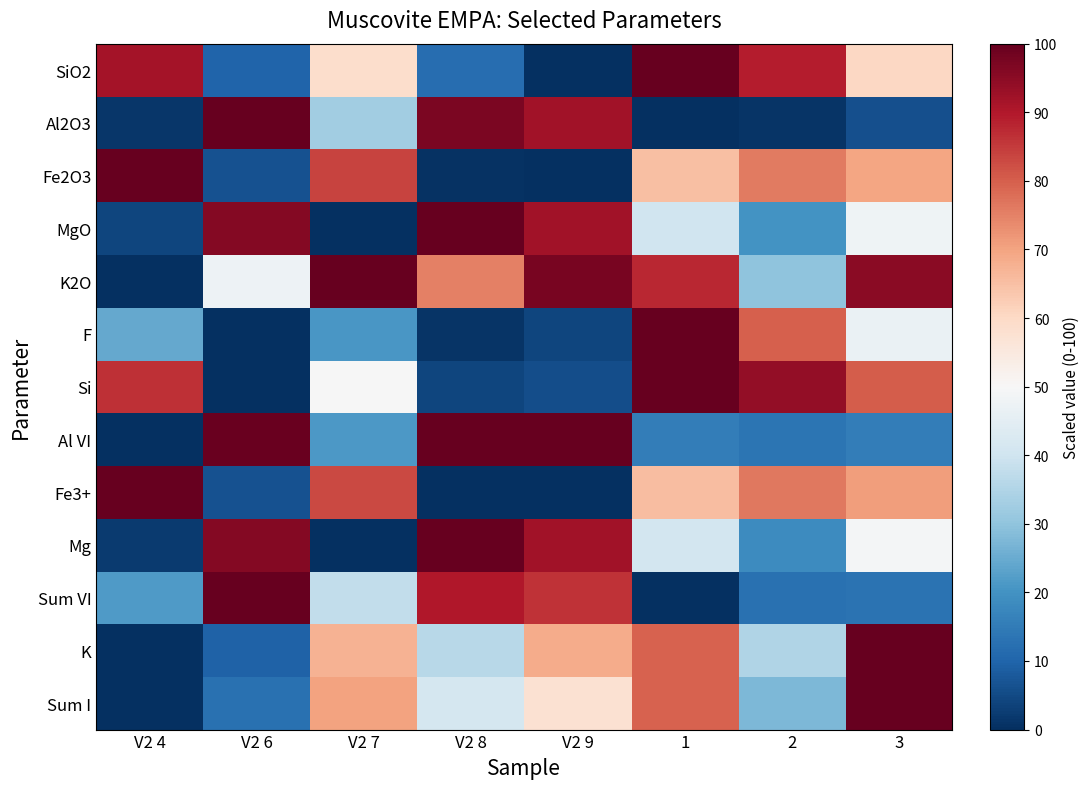

Between V2 7 and 3, which series saw the biggest shift?

Mg